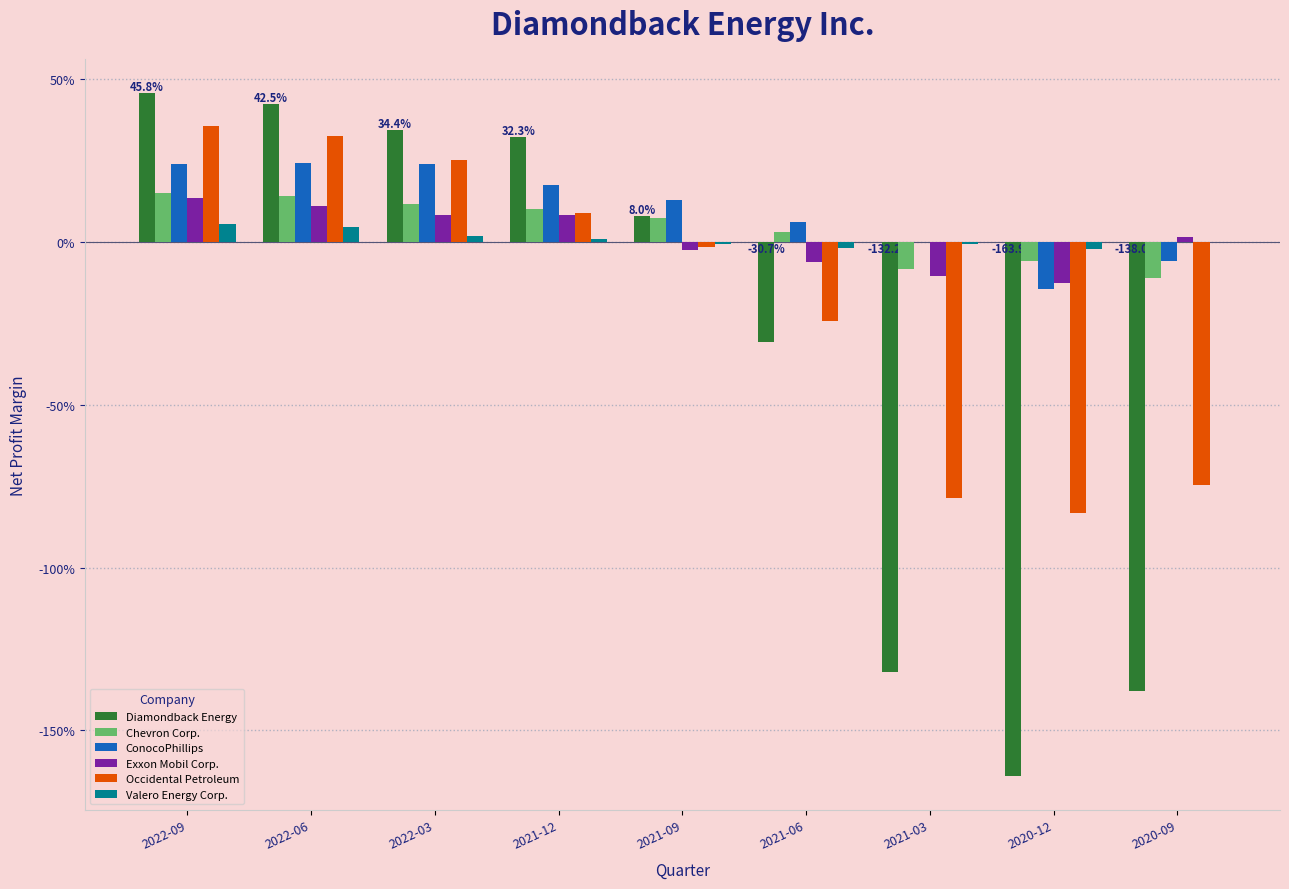

Read the Diamondback Energy value at 2021-12.

0.3